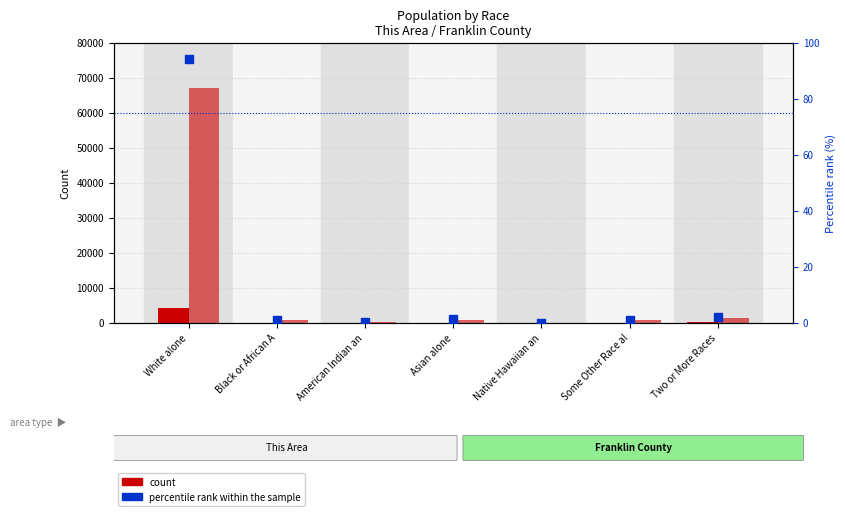

At how many categories does at least one series exceed 5873?

1